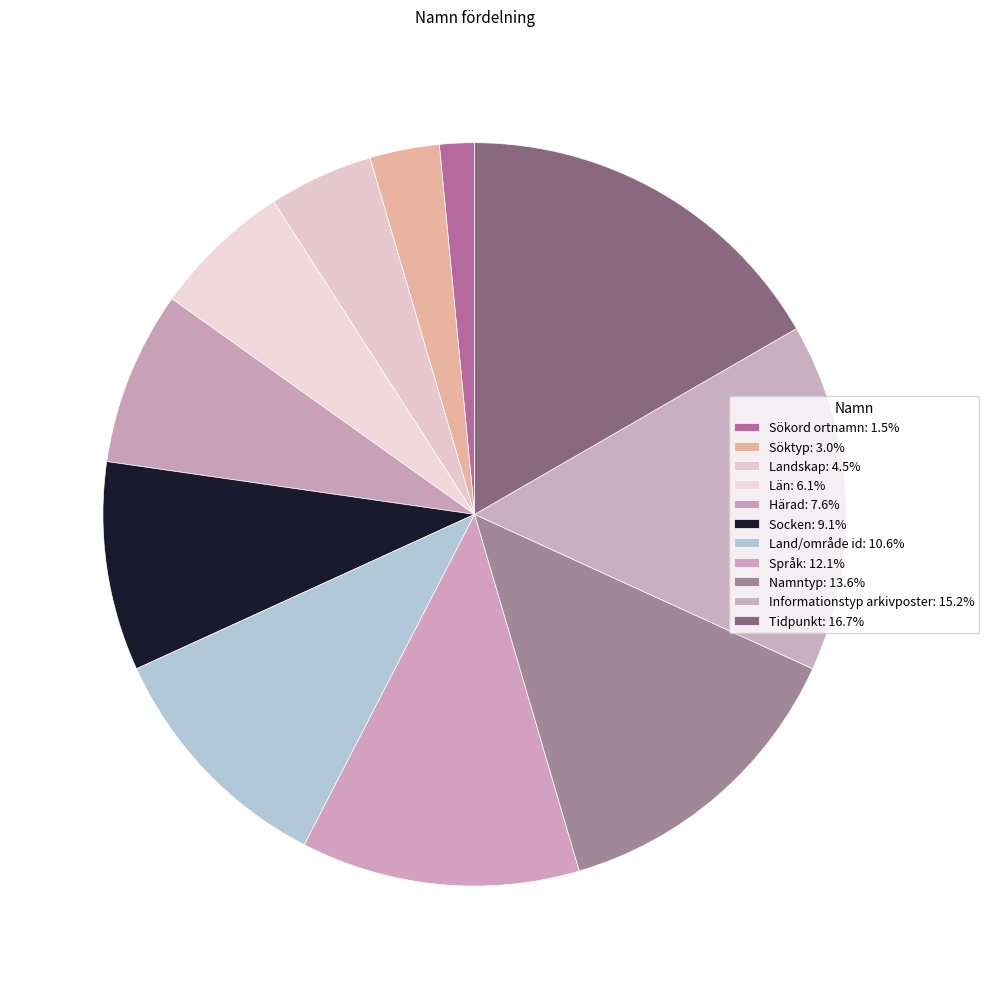

To the nearest percent, what percentage of the pie is Namntyp?

14%